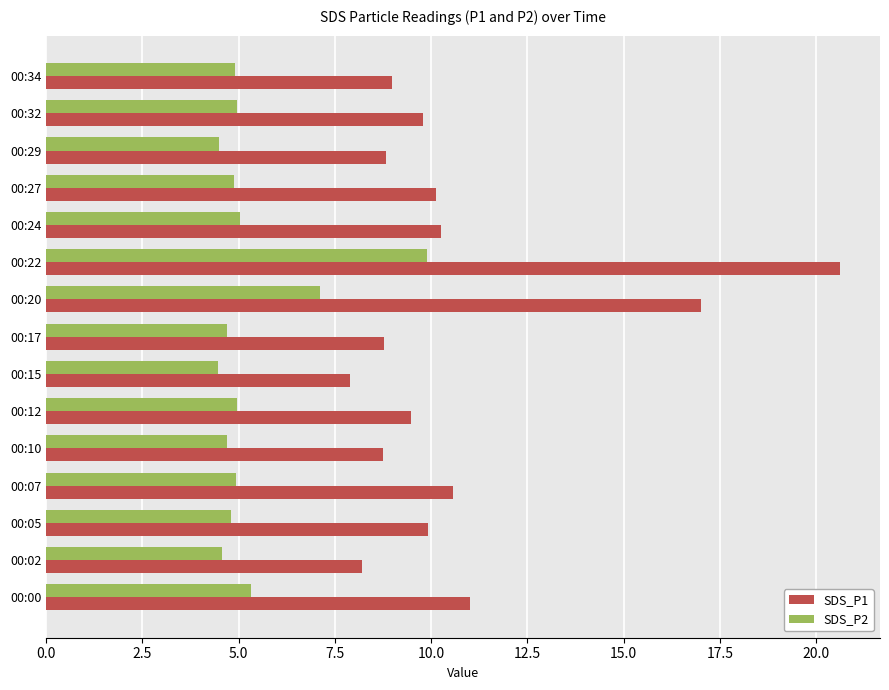

Rank the series at 00:07 from highest to lowest value.

SDS_P1, SDS_P2